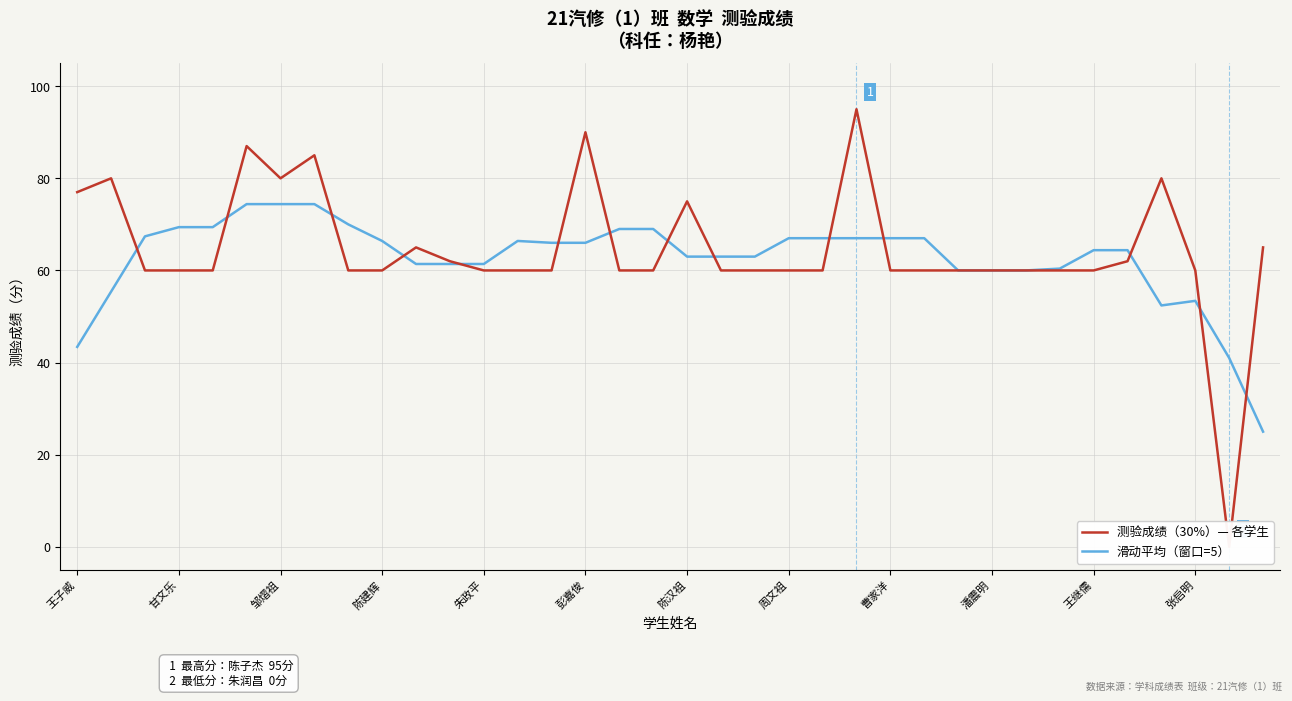

How many intersections are there between 测验成绩（30%）— 各学生 and 滑动平均（窗口=5）?

14